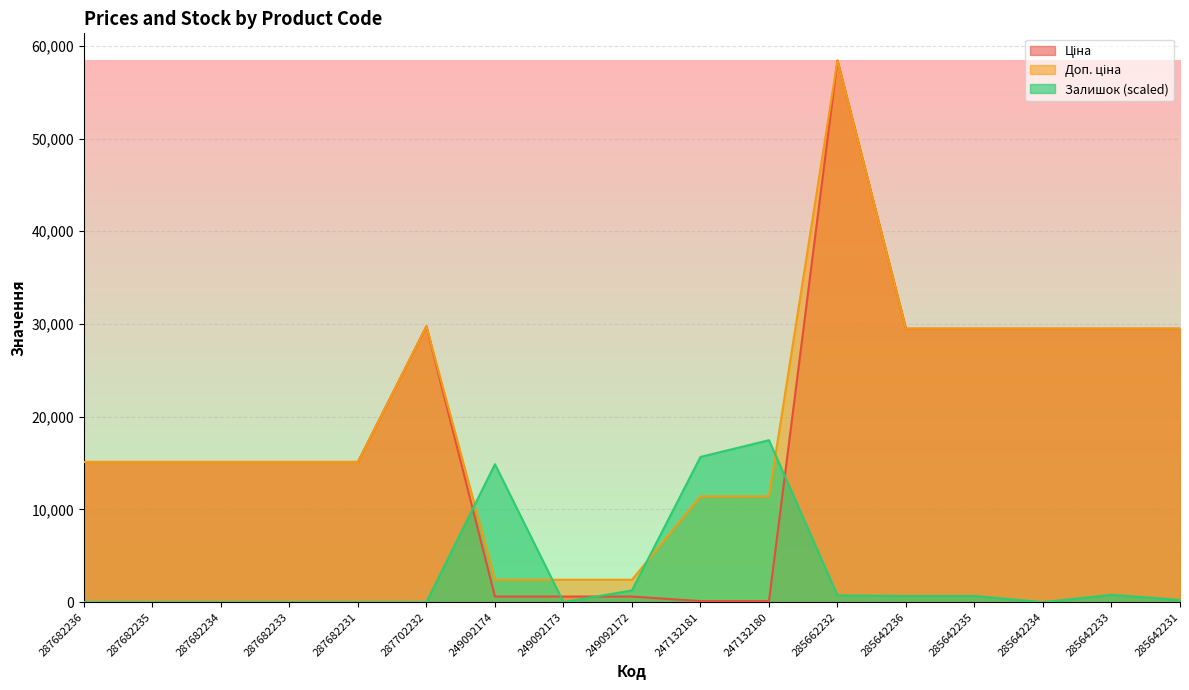

What is the value of the Залишок point at the 10th from the left?

15660.7